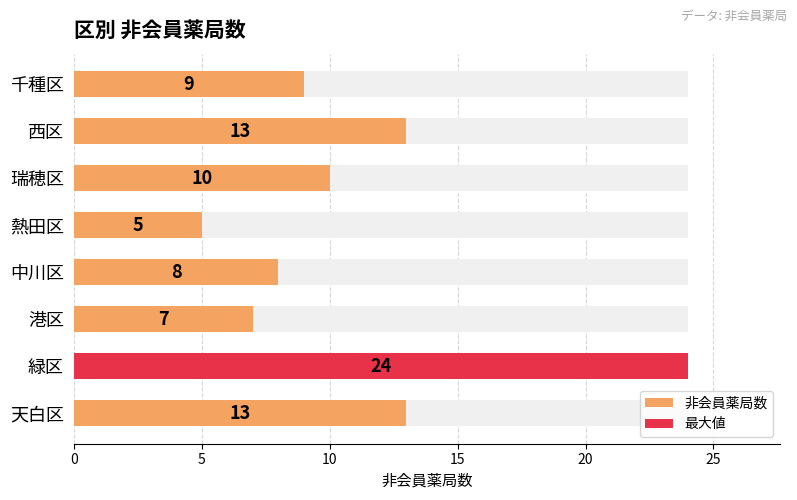

Count the number of values greater than 10.

3